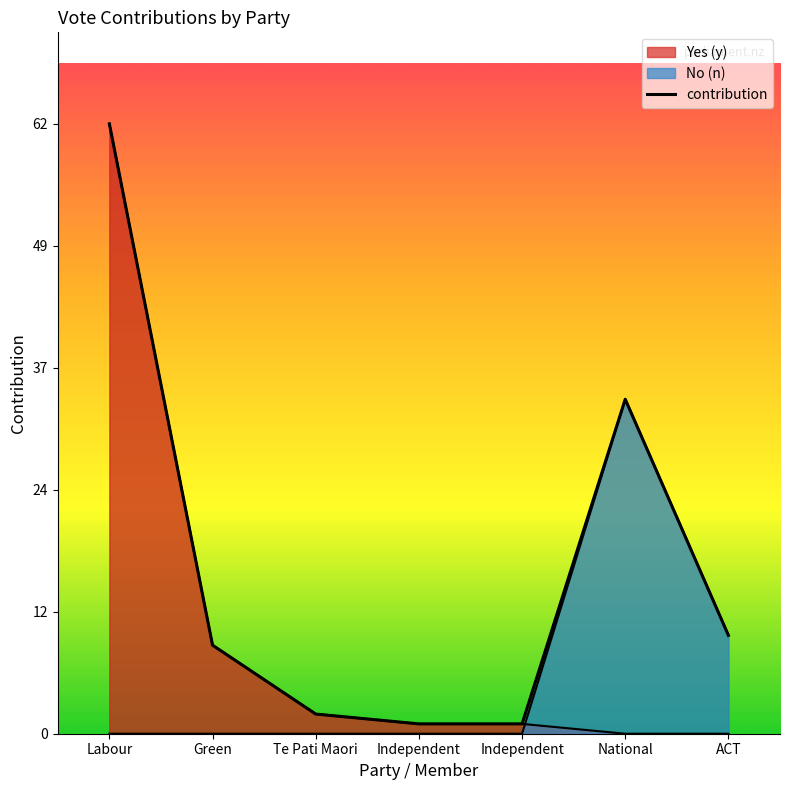

What is the approximate value at National, to the nearest 10?

30